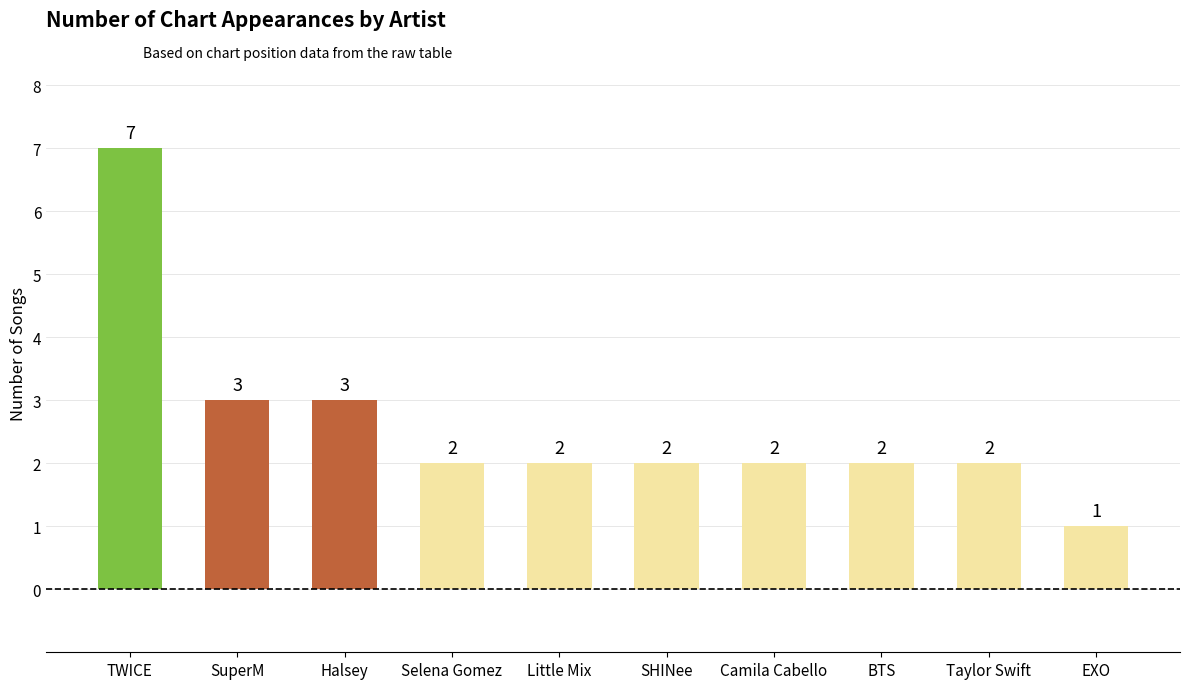

Count the number of data series in this chart.

1